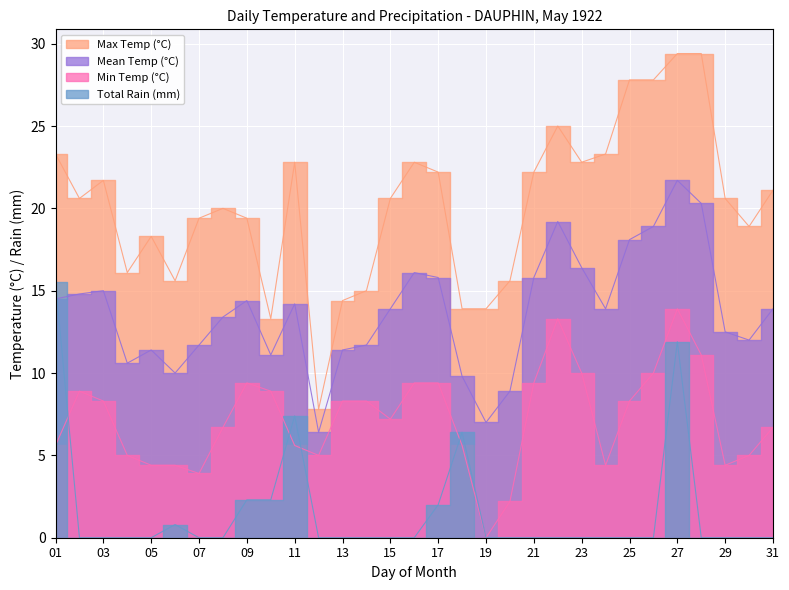

What are all the series names shown in the legend?

Max Temp (°C), Mean Temp (°C), Min Temp (°C), Total Rain (mm)